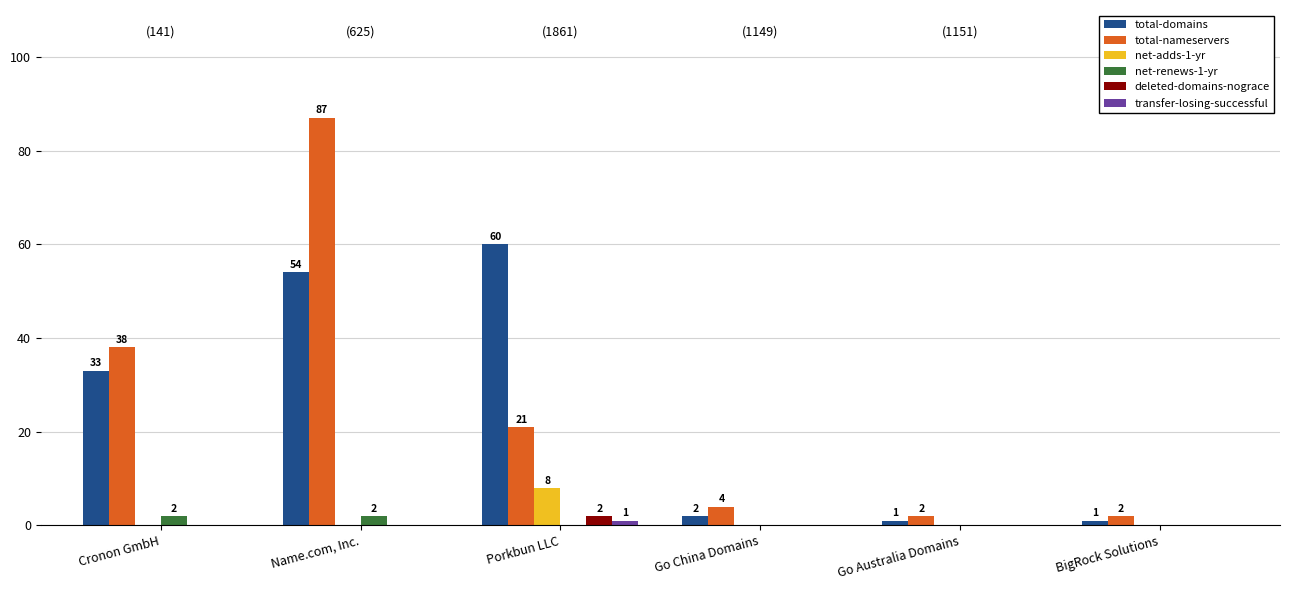

The net-adds-1-yr series shows 8 at Porkbun LLC. True or false?

True